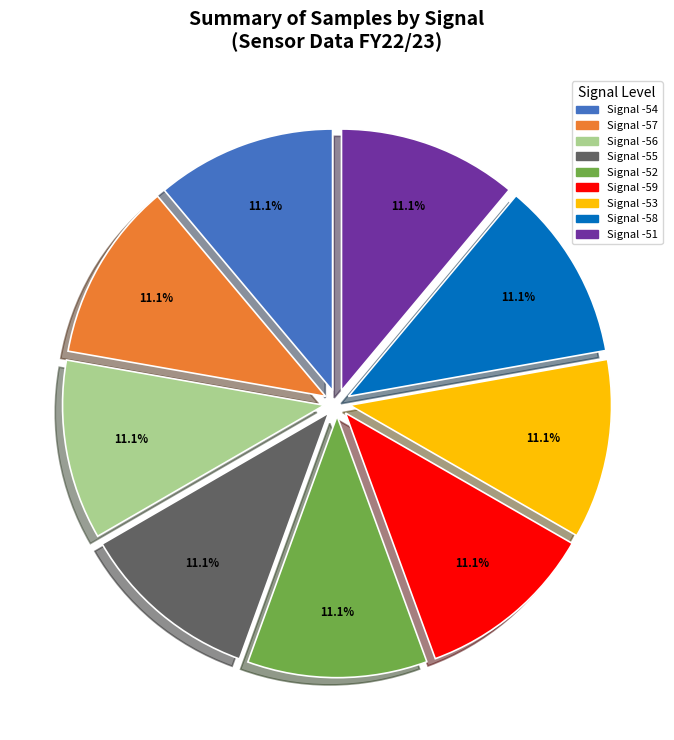

How many slices are in this pie chart?

9